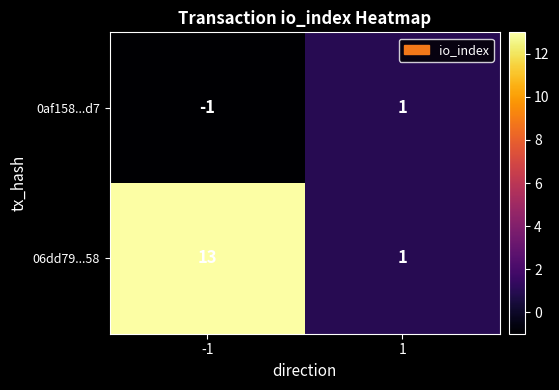

List the series in order of their overall mean, lowest first.

0af158...d7, 06dd79...58